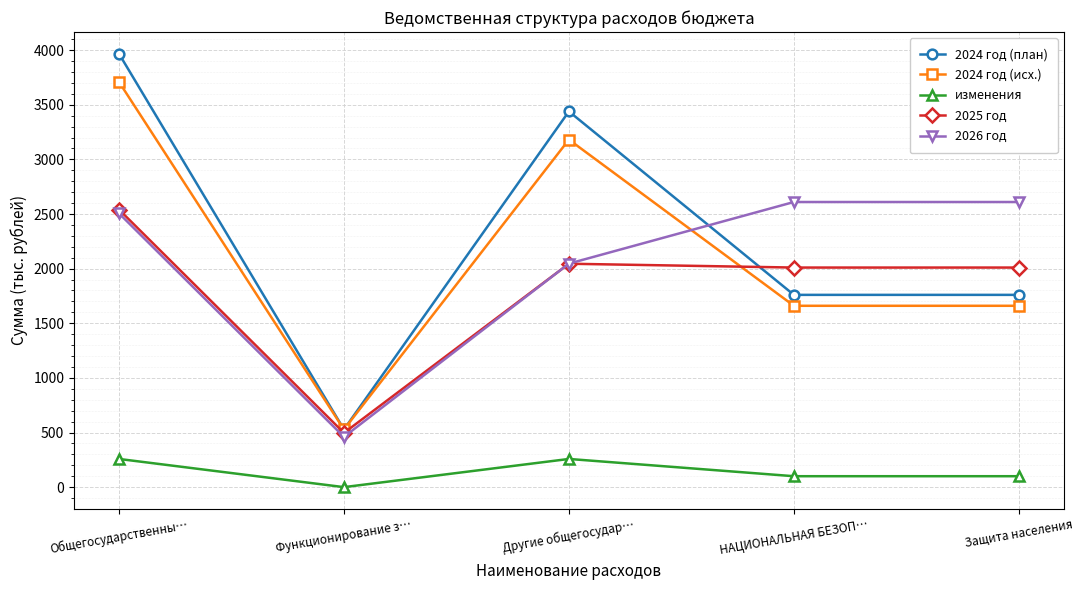

Reading left to right, extract all data points from this chart.

2024 год (план): Общегосударственны…=3967.2	Функционирование з…=528.0	Другие общегосудар…=3439.2	НАЦИОНАЛЬНАЯ БЕЗОП…=1760.0	Защита населения=1760.0
2024 год (исх.): Общегосударственны…=3709.2	Функционирование з…=528.0	Другие общегосудар…=3181.2	НАЦИОНАЛЬНАЯ БЕЗОП…=1660.0	Защита населения=1660.0
изменения: Общегосударственны…=258.0	Функционирование з…=0.0	Другие общегосудар…=258.0	НАЦИОНАЛЬНАЯ БЕЗОП…=100.0	Защита населения=100.0
2025 год: Общегосударственны…=2541.0	Функционирование з…=496.0	Другие общегосудар…=2045.0	НАЦИОНАЛЬНАЯ БЕЗОП…=2010.0	Защита населения=2010.0
2026 год: Общегосударственны…=2506.0	Функционирование з…=460.0	Другие общегосудар…=2046.0	НАЦИОНАЛЬНАЯ БЕЗОП…=2610.0	Защита населения=2610.0